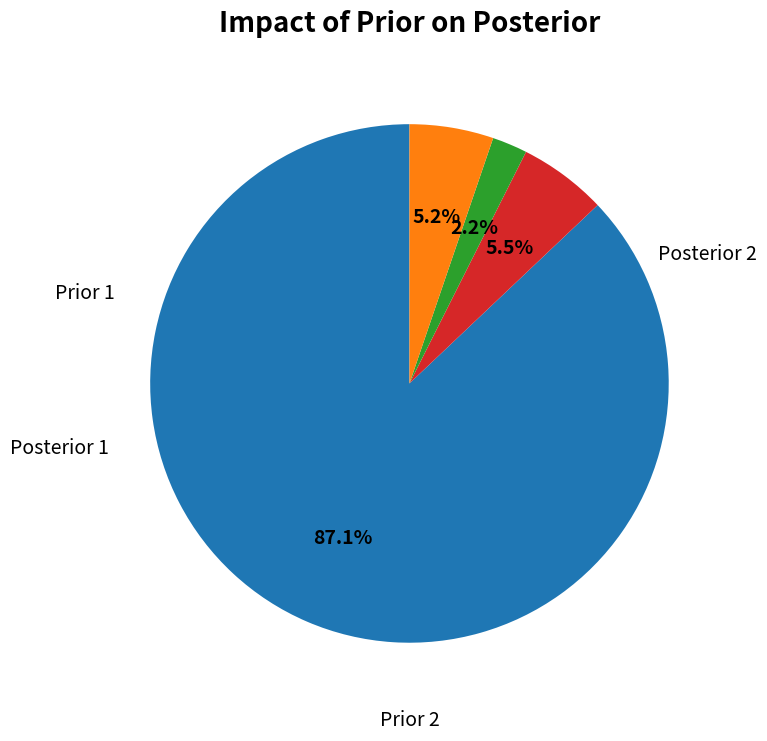

Is there a majority slice in this chart?

Yes